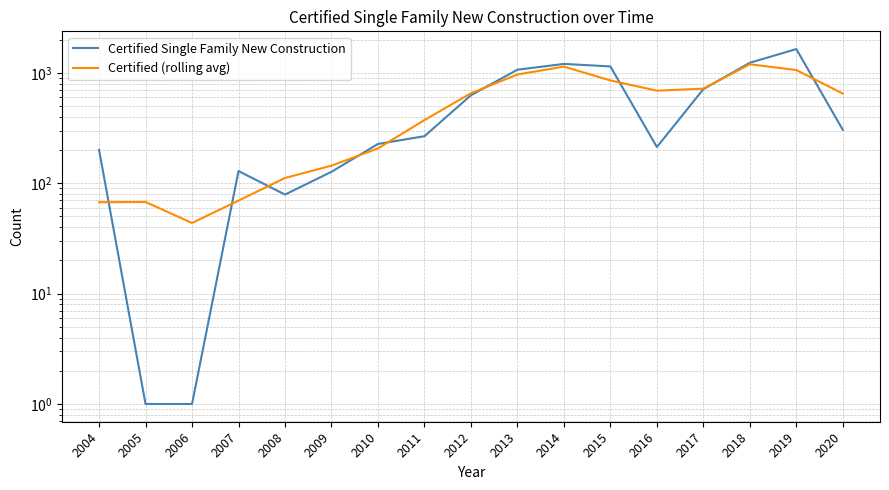

Which series has the widest spread of values?

Certified Single Family New Construction